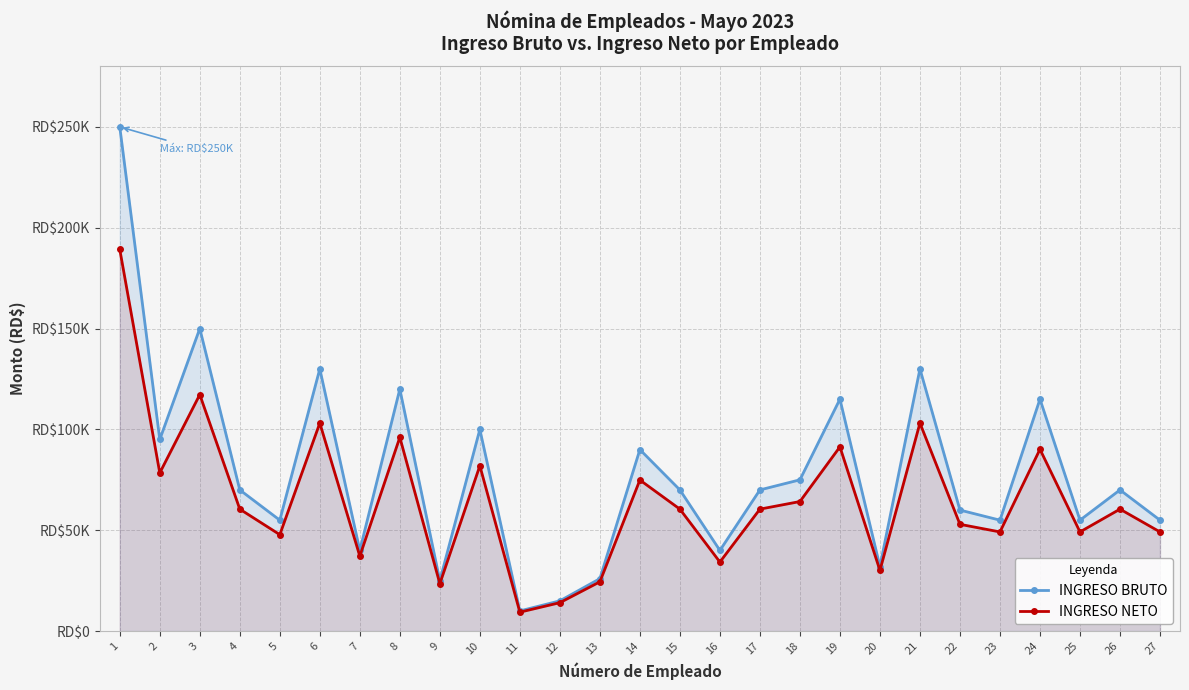

Reading left to right, list all the values displayed in this chart.

INGRESO BRUTO: 250000.0	95000.0	150000.0	70000.0	55000.0	130000.0	40000.0	120000.0	25000.0	100000.0	10000.0	15000.0	26000.0	90000.0	70000.0	40000.0	70000.0	75000.0	115000.0	32000.0	130000.0	60000.0	55000.0	115000.0	55000.0	70000.0	55000.0
INGRESO NETO: 189246.8	78431.2	117243.3	60469.6	47814.2	103129.8	37168.3	96073.1	23497.5	81959.6	9384.0	14088.5	24438.4	74902.8	60469.6	34240.3	60469.6	64233.2	91345.4	30083.8	103129.8	52942.3	49164.8	90146.0	49164.8	60469.6	49164.8